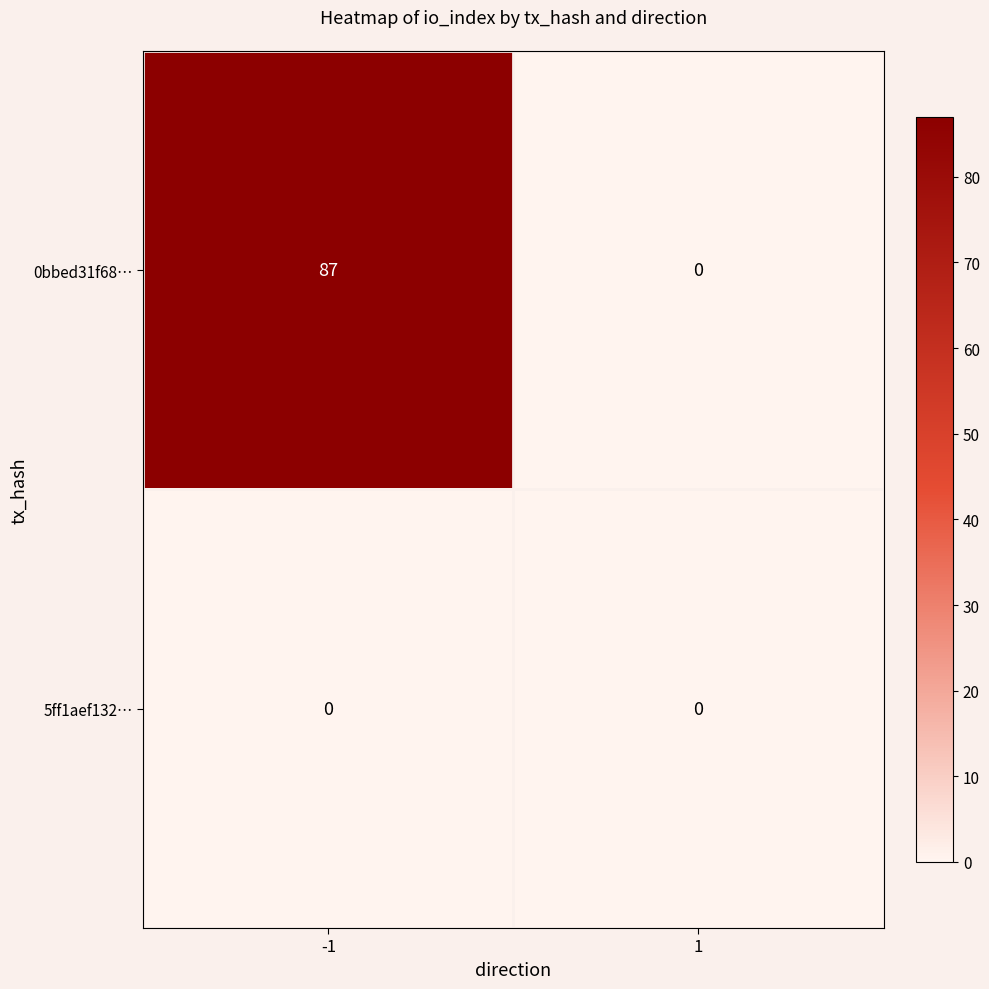

Which series has the largest total across all categories?

0bbed31f68…